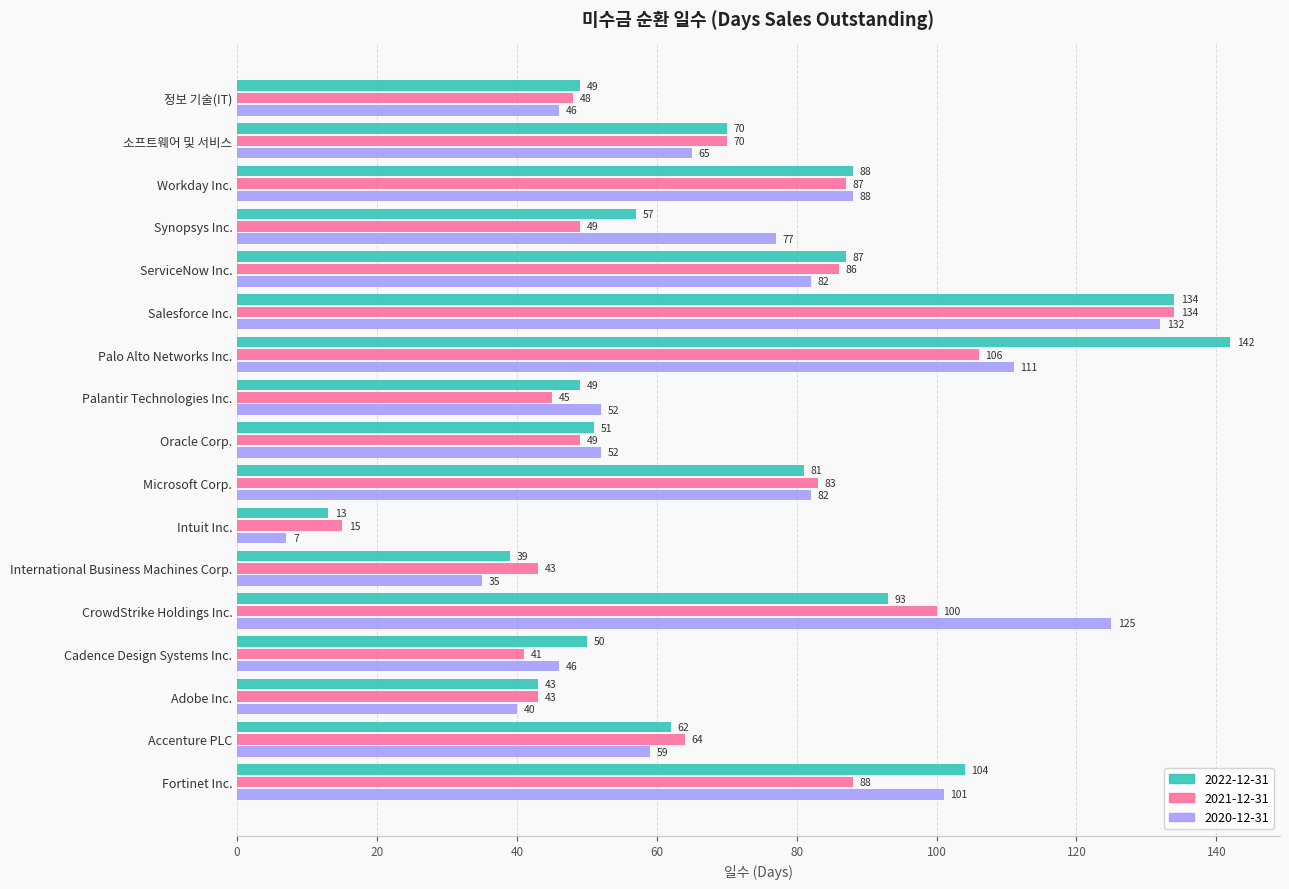

List the series in order of their overall mean, highest first.

2022-12-31, 2020-12-31, 2021-12-31